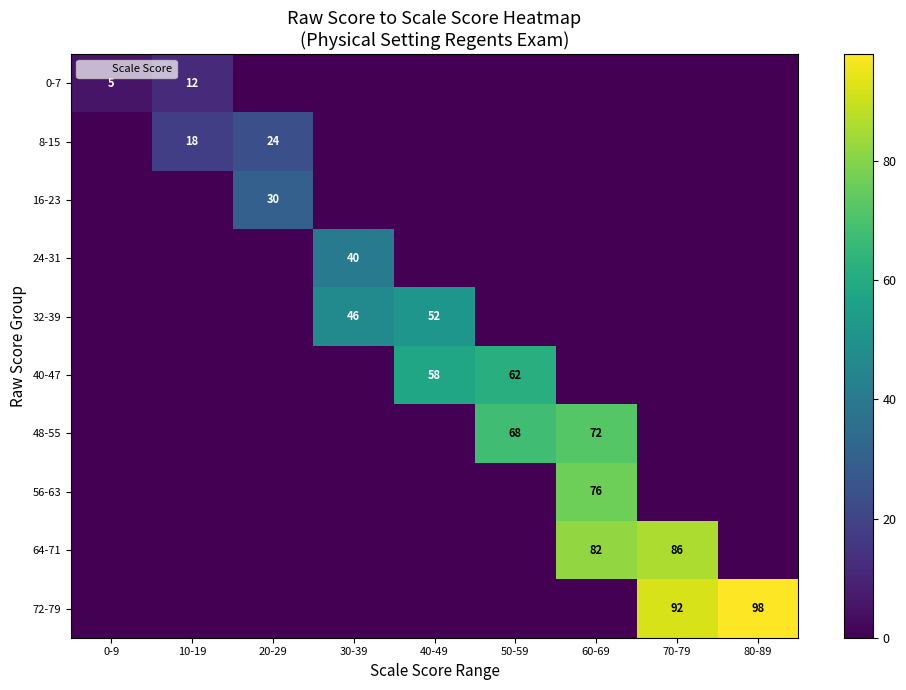

At which category does the chart reach its minimum across all series?

20-29